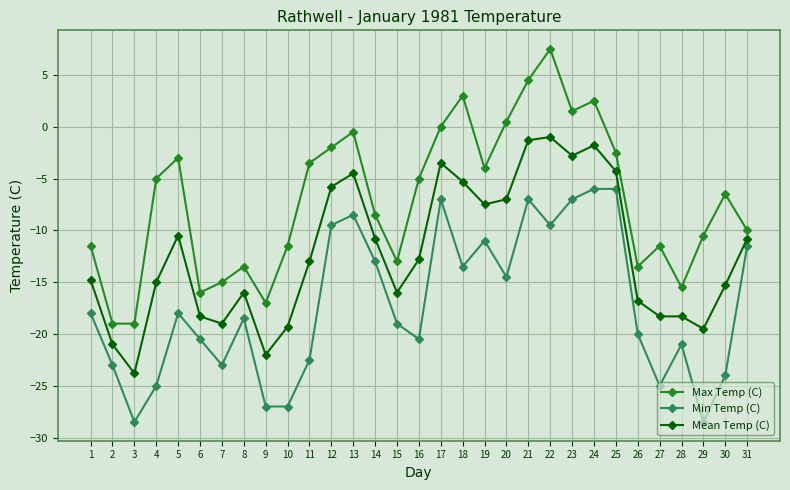

Where is the first local maximum for Min Temp (C)?

5